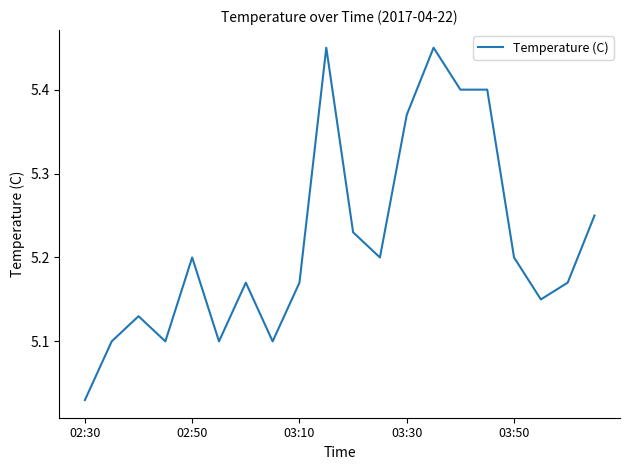

What is the difference between the maximum and minimum values?

0.4